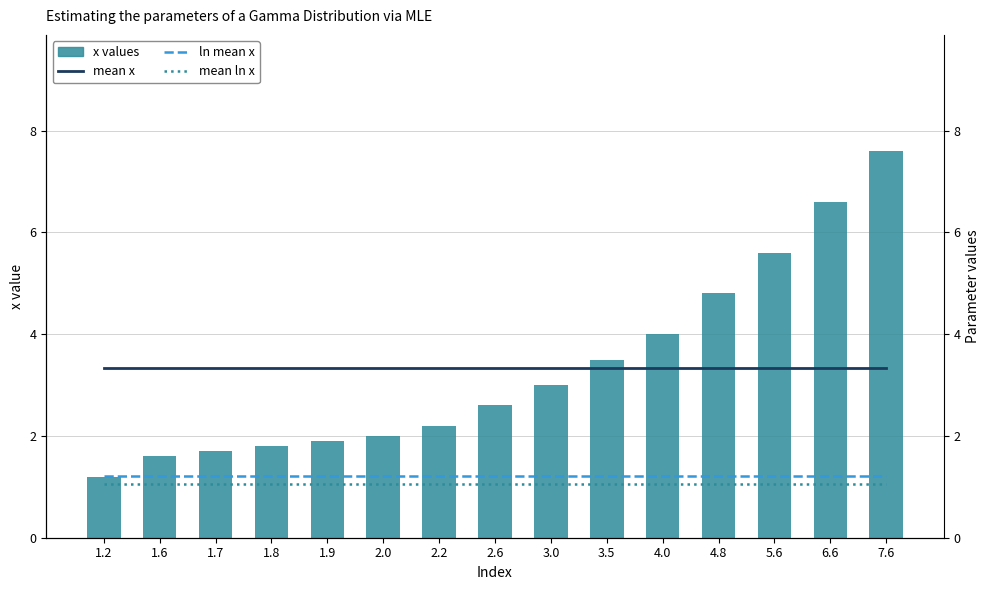

What is the label of the 8th bar from the left?

2.6